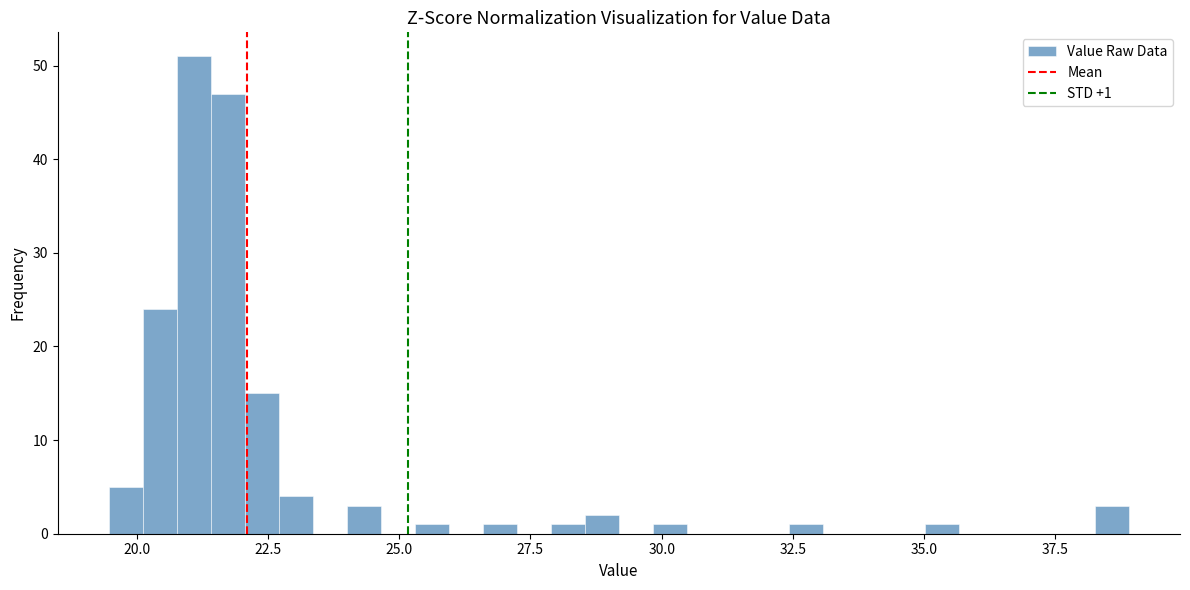

Read against the x-axis, roughly where is the centre of the tallest bar?

21.0